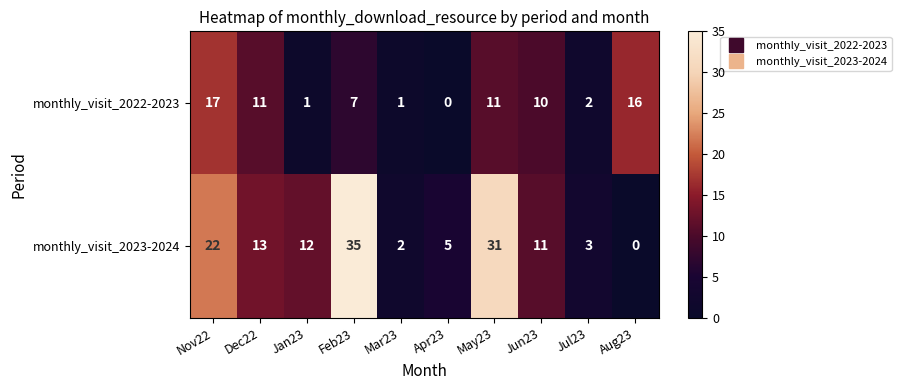

List the series in order of their overall mean, highest first.

monthly_visit_2023-2024, monthly_visit_2022-2023